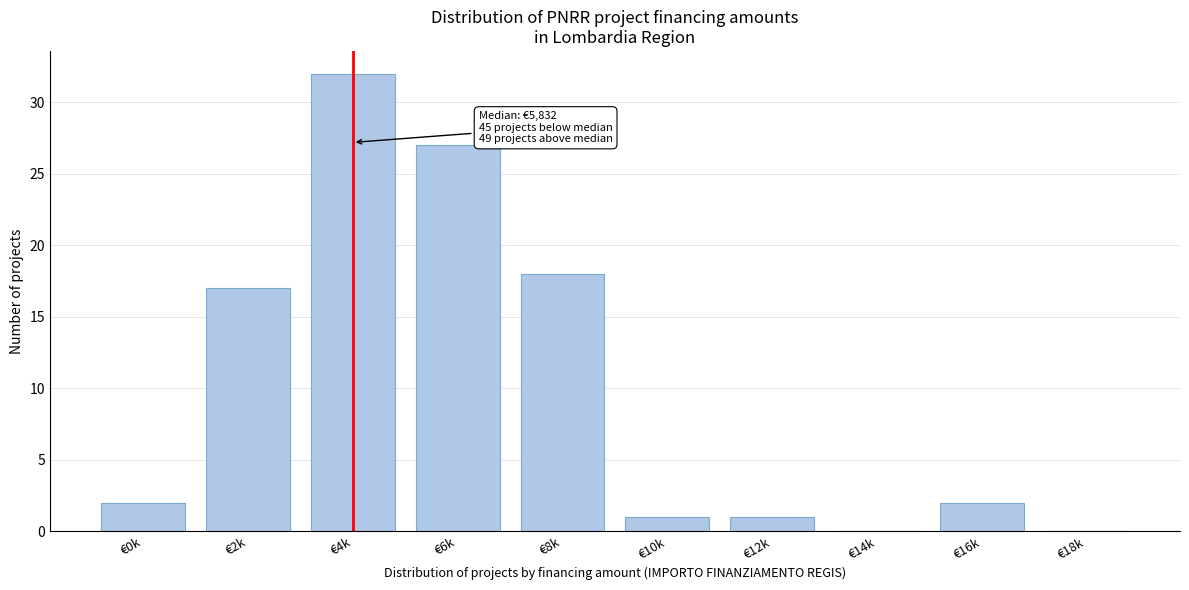

Reading left to right, what are all the values shown in this chart?

€0k=2	€2k=17	€4k=32	€6k=27	€8k=18	€10k=1	€12k=1	€14k=0	€16k=2	€18k=0